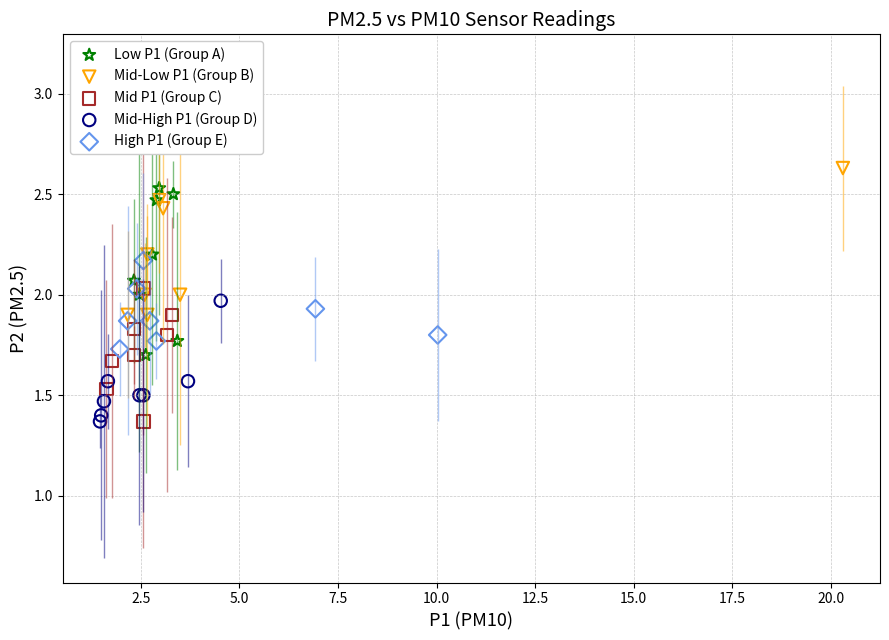

Which series reaches the maximum Y coordinate?

Mid-Low P1 (Group B)